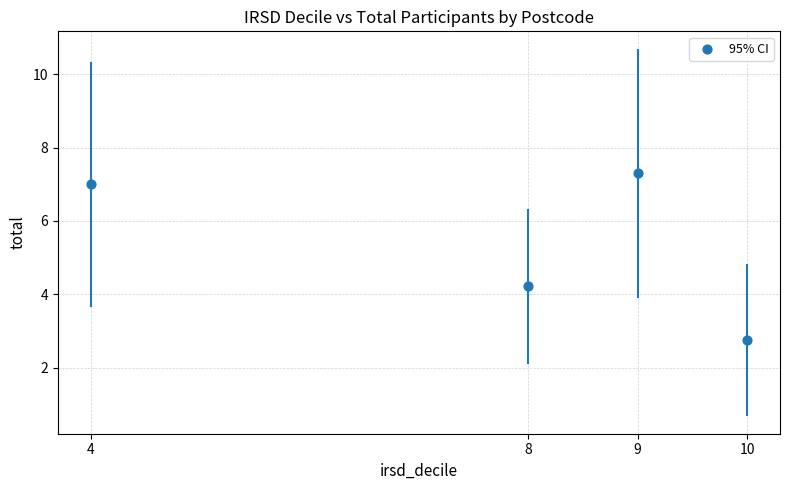

What is the average Y value?

5.3